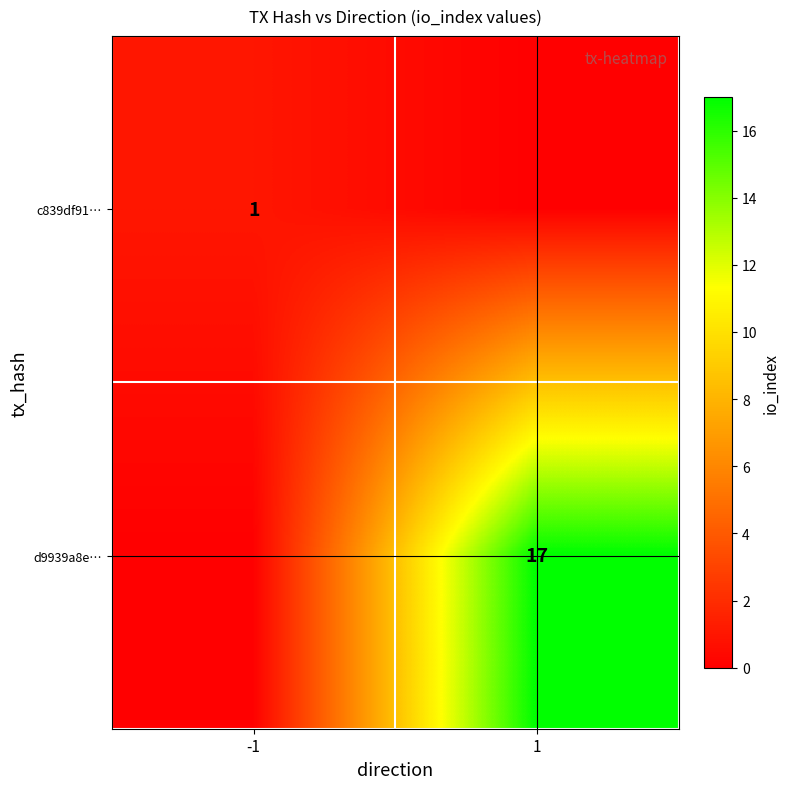

The value of d9939a8e… at 1 is 17. True or false?

True